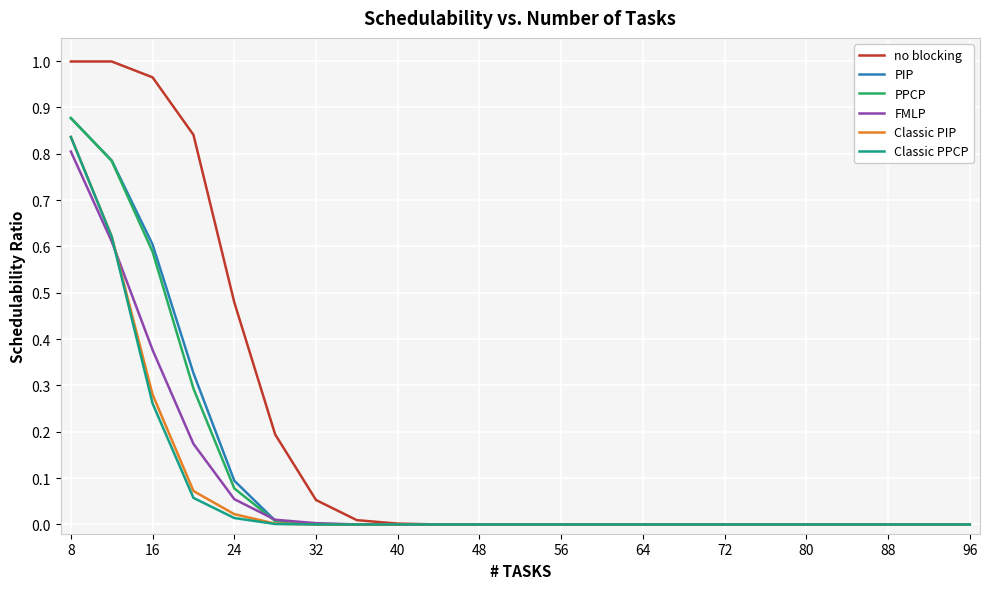

Which series has the largest total across all categories?

no blocking